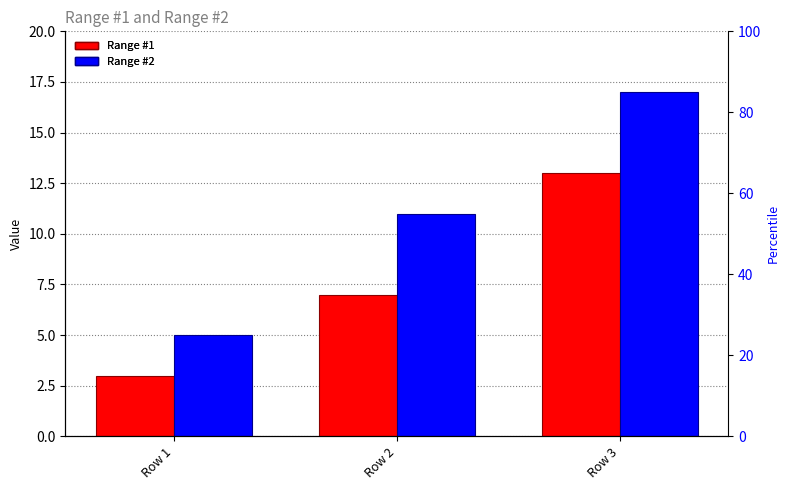

Between Row 3 and Row 2, which is larger?

Row 3